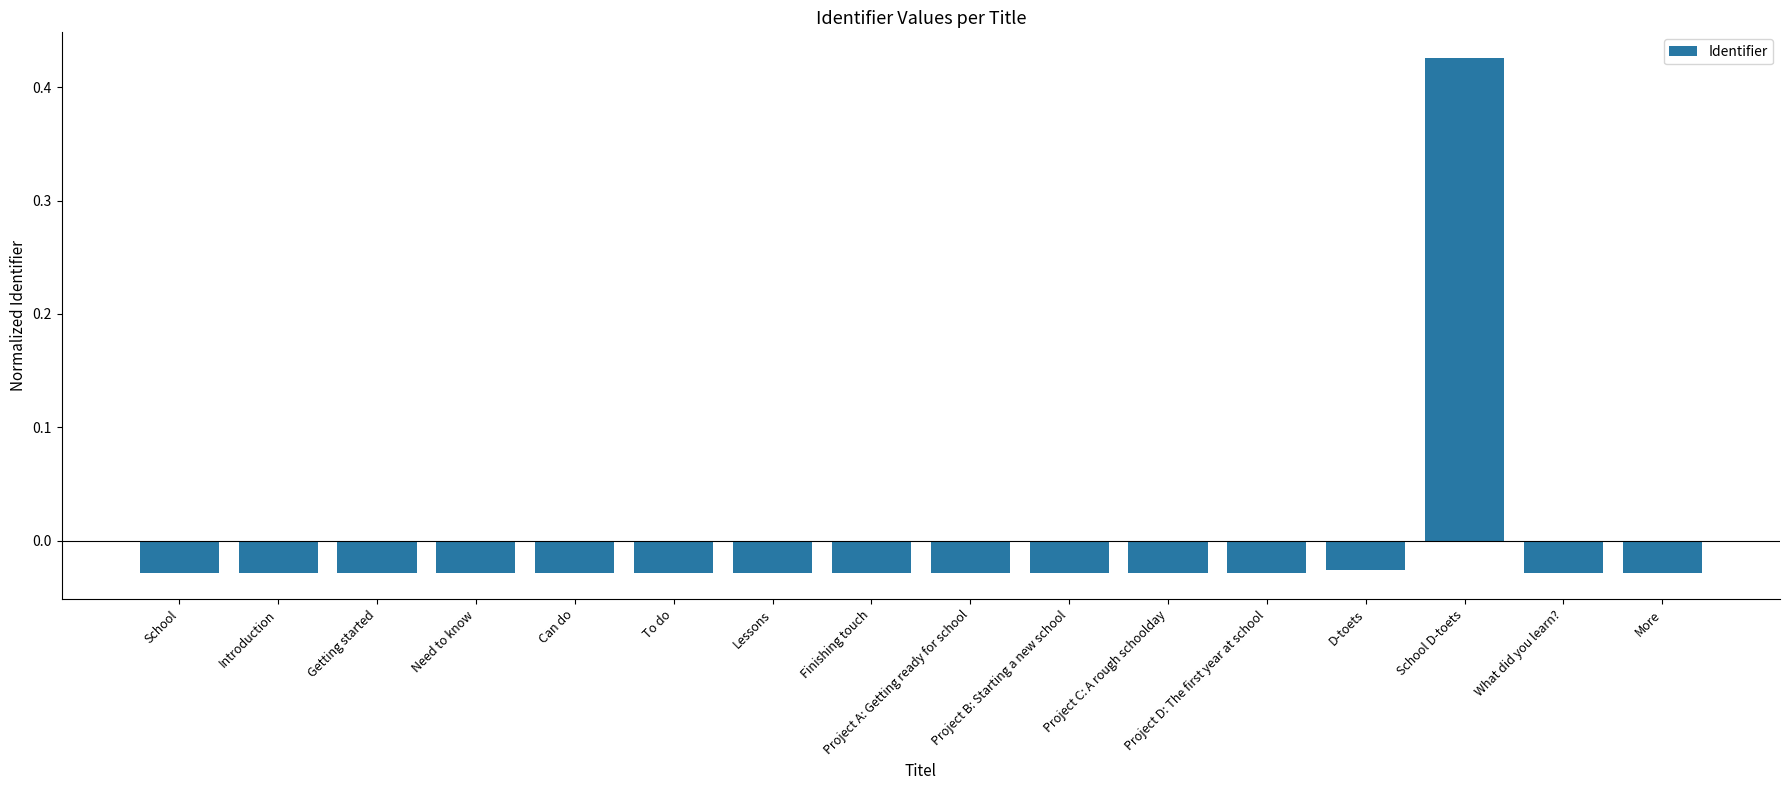

At which label does the data first exceed 0?

School D-toets